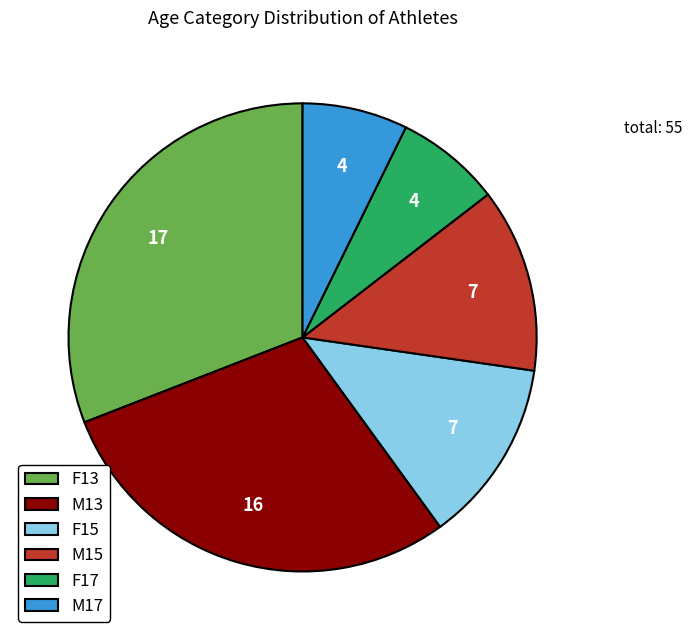

Which category has the biggest portion of the pie?

F13